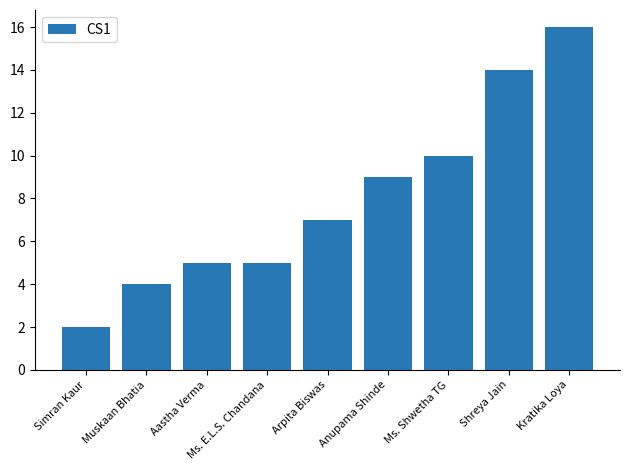

How many series are shown in this chart?

1